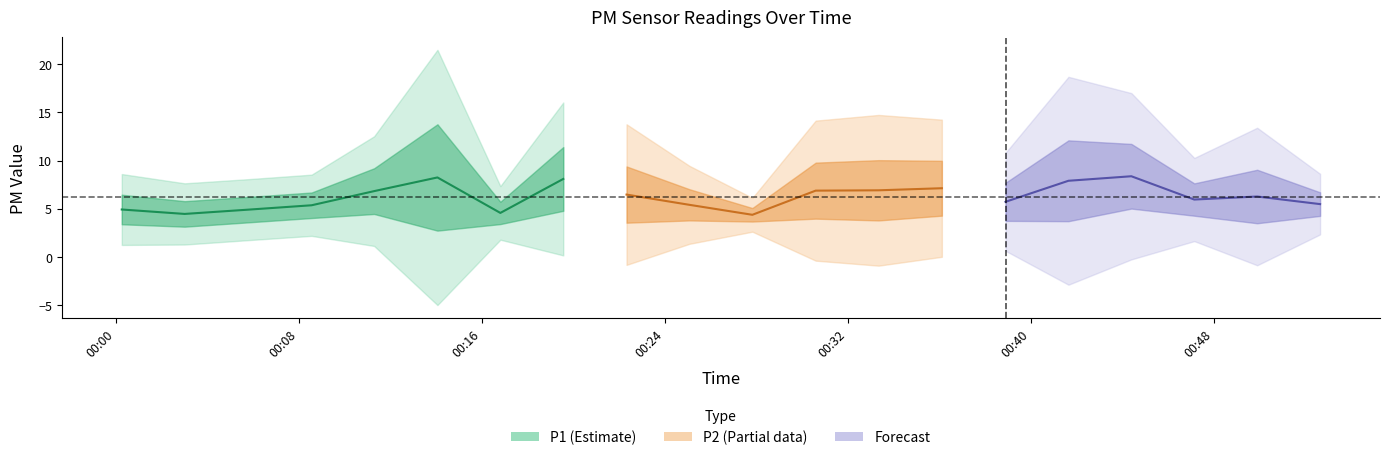

What is the total value across all series at 2022-11-15T00:52:38?

10.9